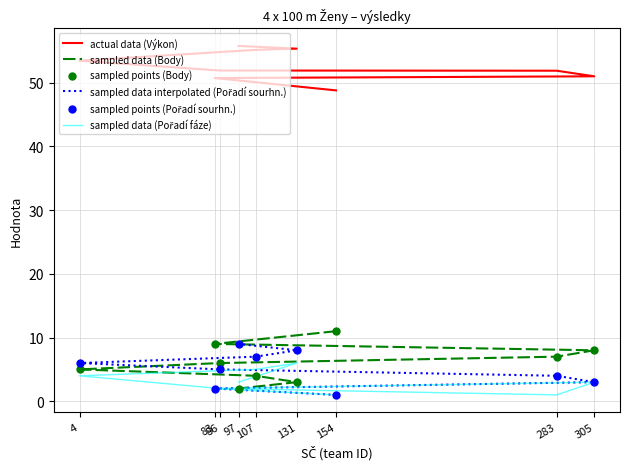

Which series has the largest total across all categories?

actual data (Výkon)